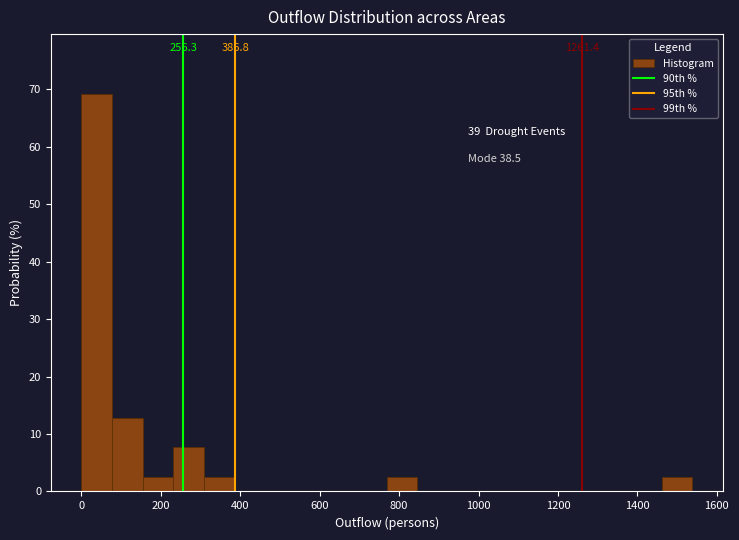

Around what value on the x-axis is the tallest bar? Give the approximate position of its centre, as read against the axis.

40